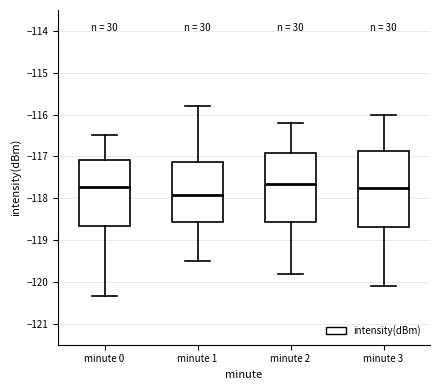

Which box is the tallest, from its lower edge to its upper edge?

minute 3